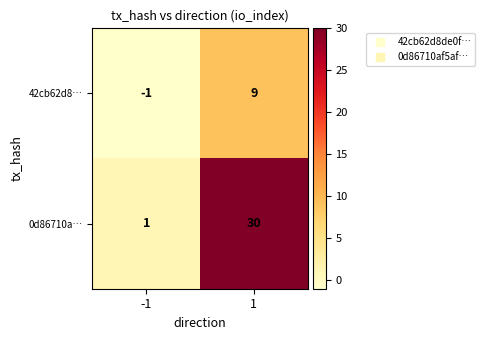

What is the approximate value of 42cb62d8… at 1?

9